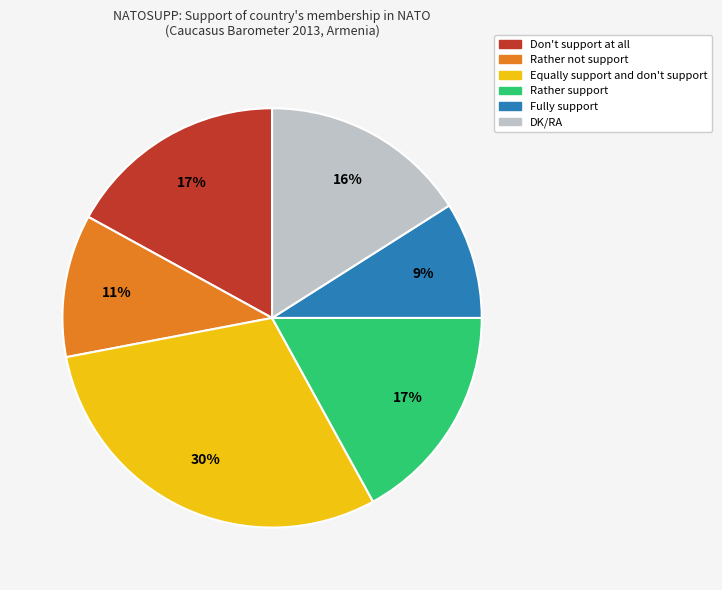

To the nearest percent, what percentage of the pie is Rather not support?

11%